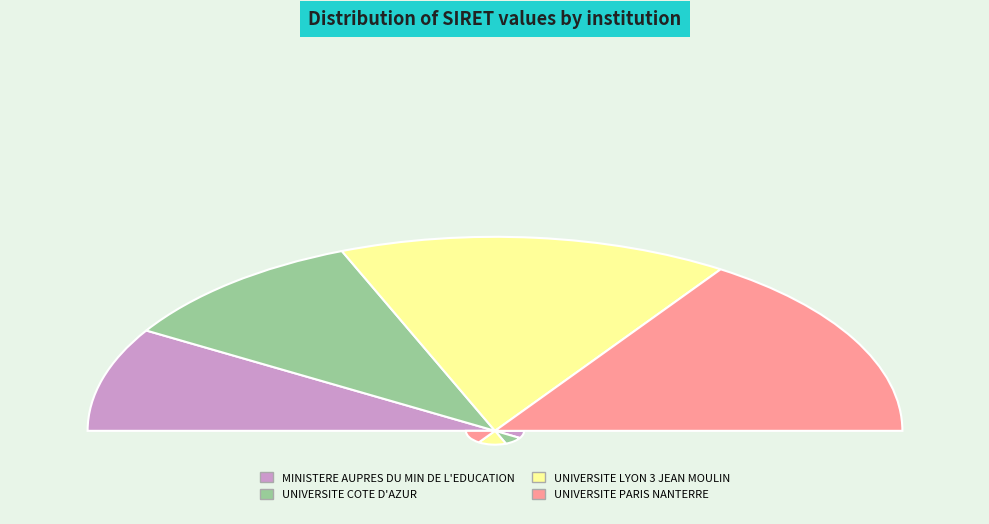

True or false: MINISTERE AUPRES DU MIN DE L'EDUCATION accounts for 7% of the total.

False